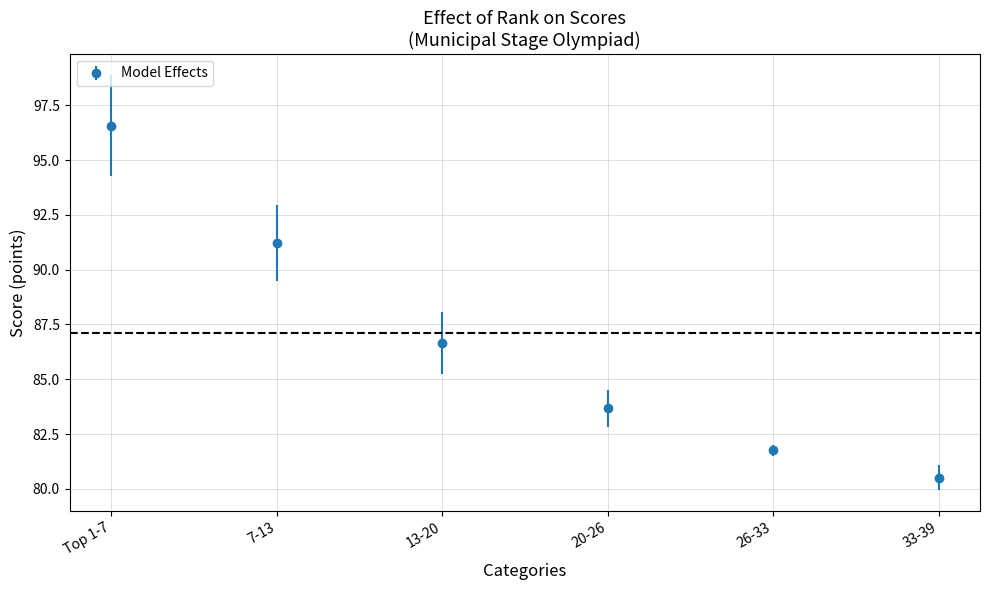

Between 33-39 and Top 1-7, which is larger?

Top 1-7